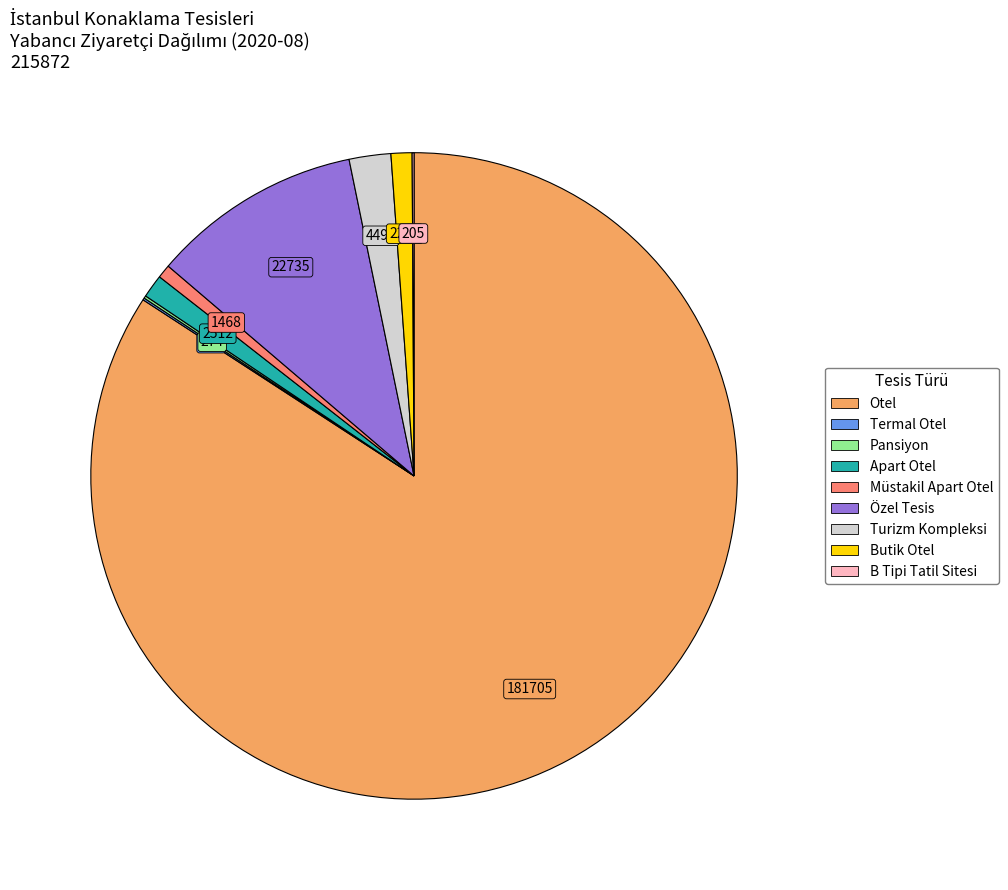

Which category accounts for the majority?

Otel